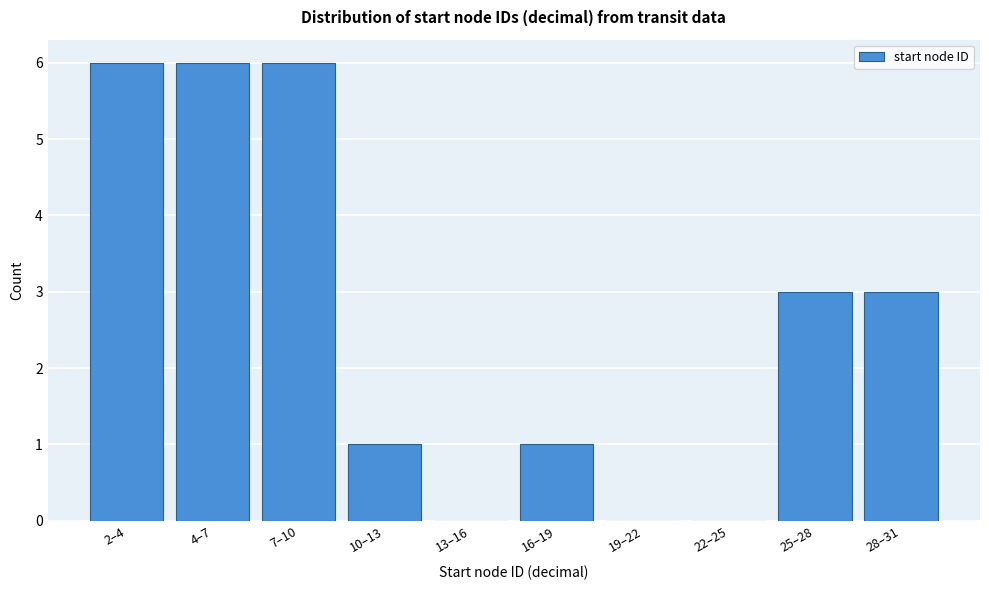

Reading left to right, transcribe all the data shown in this chart.

2–4=6	4–7=6	7–10=6	10–13=1	13–16=0	16–19=1	19–22=0	22–25=0	25–28=3	28–31=3